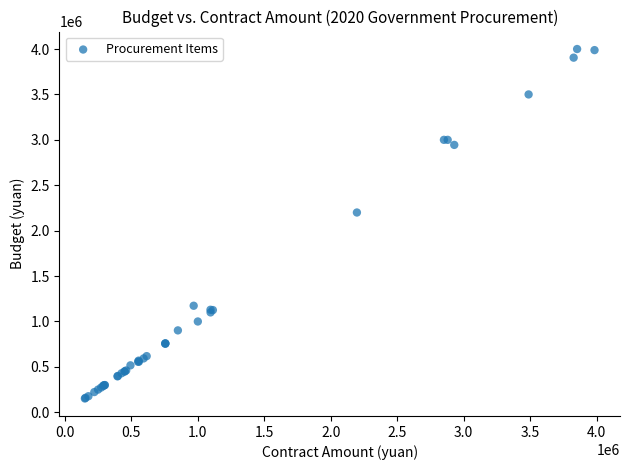

What Y value in the scatter plot is closest to 2076000?

2200000